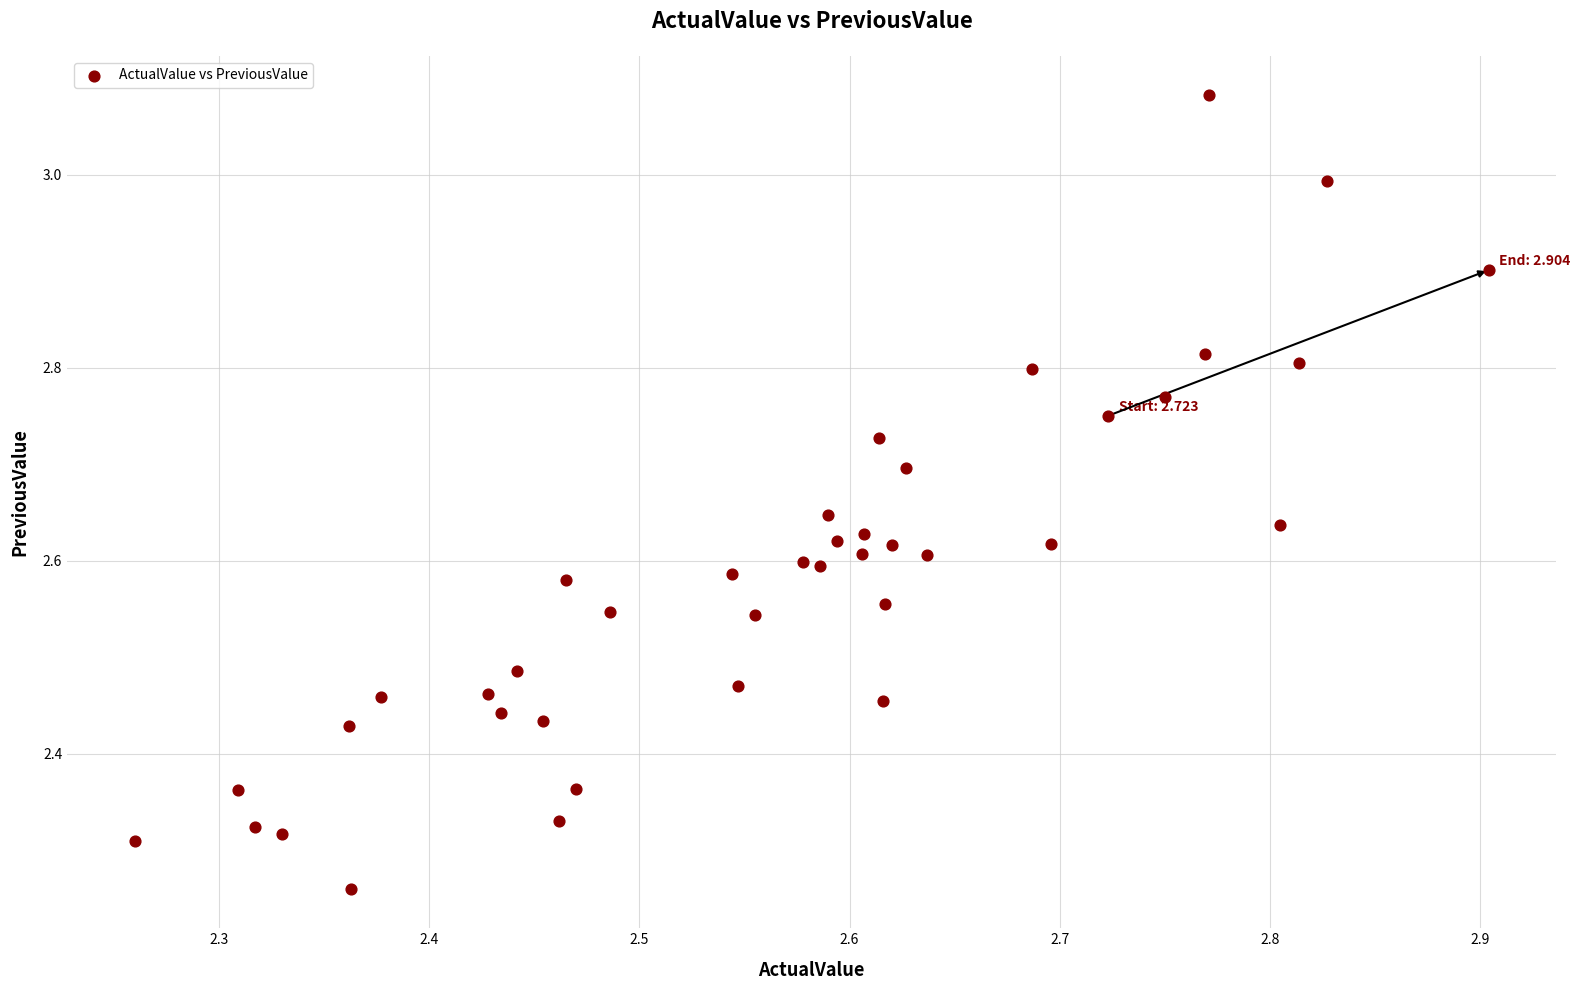

What is the range of X values (max minus min)?

0.6